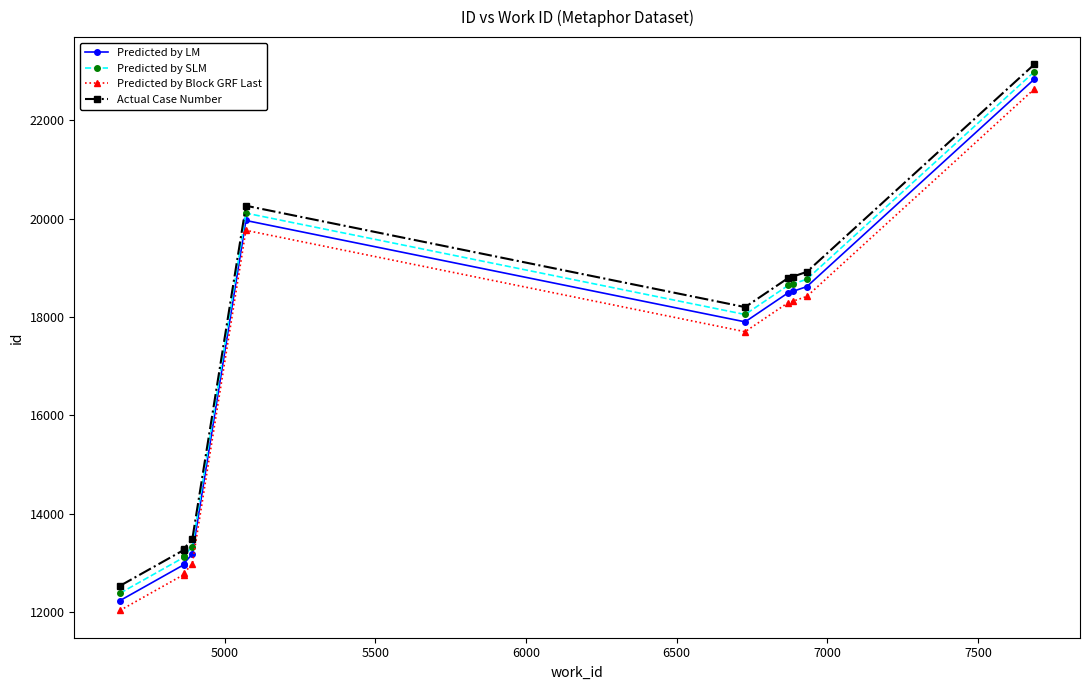

What is the value of the Predicted by LM point at the 9th from the left?

18617